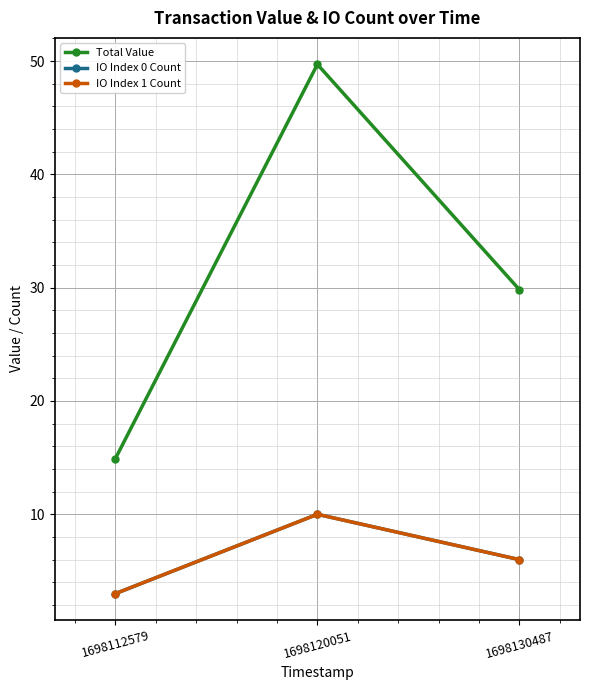

Rank the categories by IO Index 0 Count value from lowest to highest.

1698112579, 1698130487, 1698120051